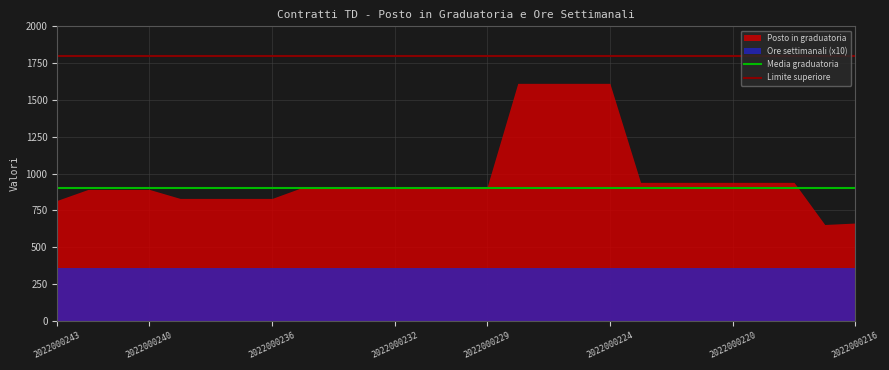

Is it true that Posto in graduatoria equals 375 at 2022000220?

False